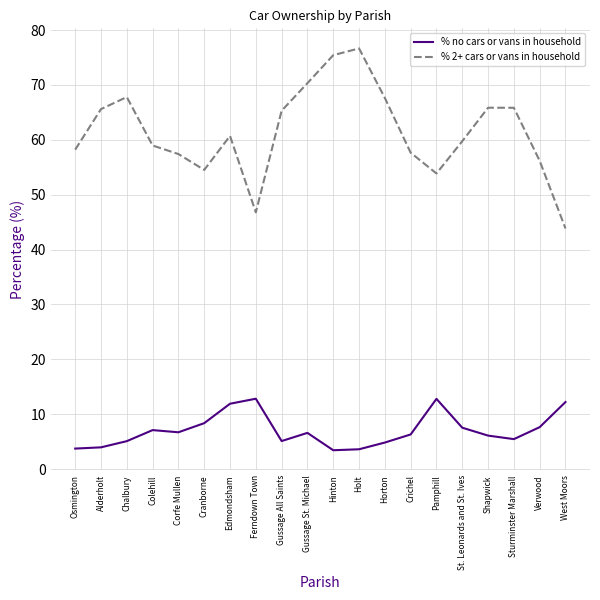

Between Ferndown Town and Crichel, which series saw the biggest shift?

% 2+ cars or vans in household